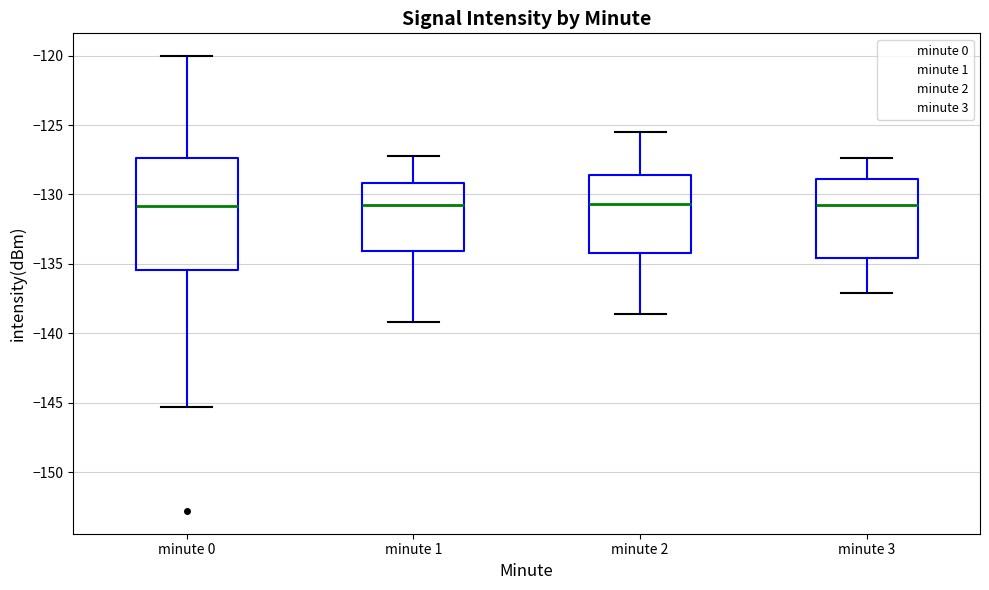

Where does the upper whisker of the box for minute 2 end on the y-axis? The values are not printed on the chart, so give them approximately, as read against the axis.

-125.5